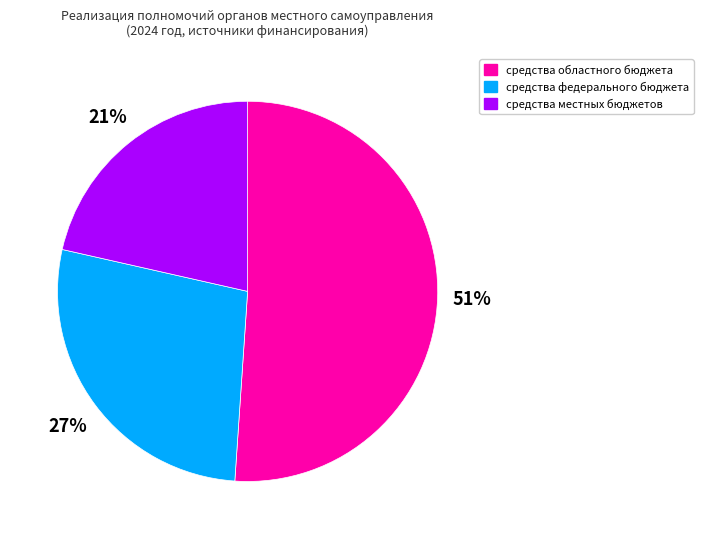

Count the number of slices in the pie.

3